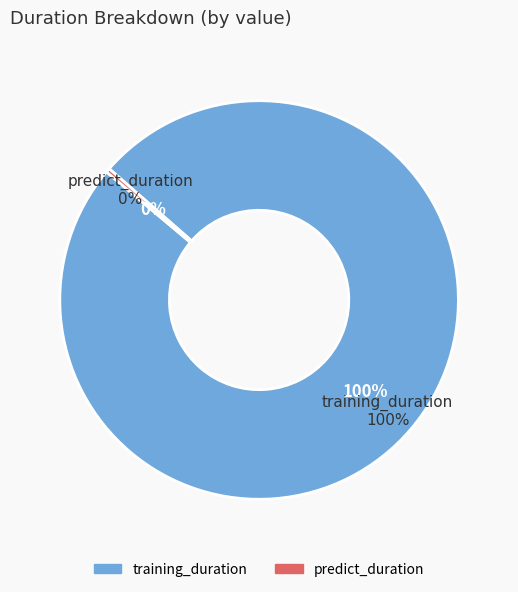

The training_duration slice represents 99% of the pie. True or false?

False